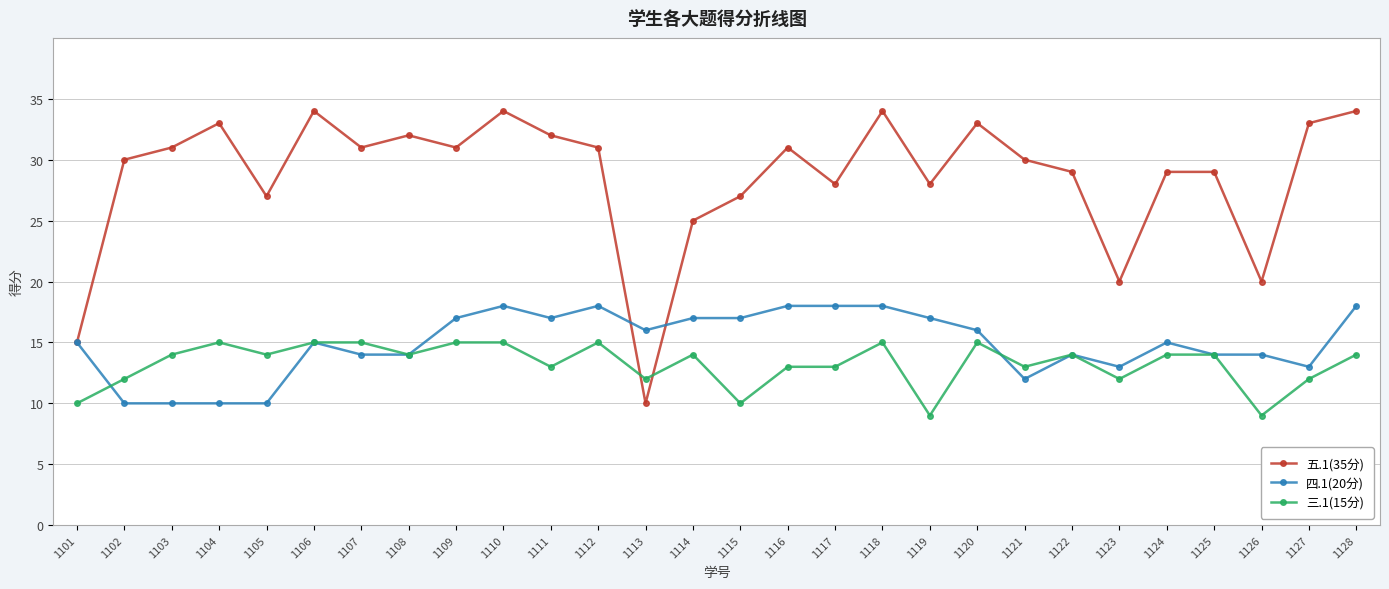

What is the value of the 五.1(35分) point at the 15th from the left?

27